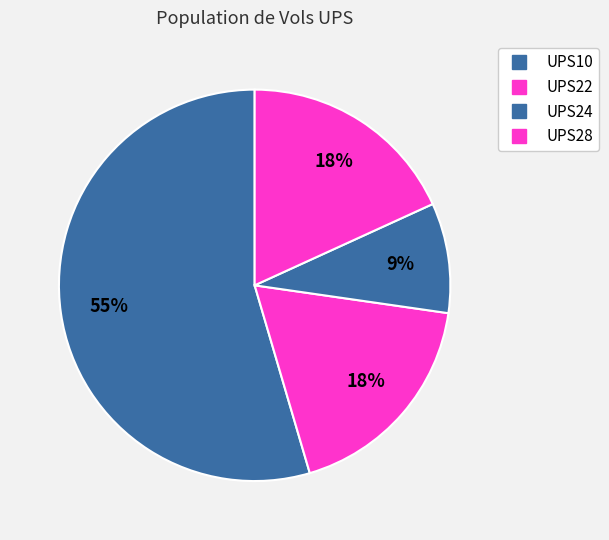

To the nearest percent, what percentage of the pie is UPS28?

18%